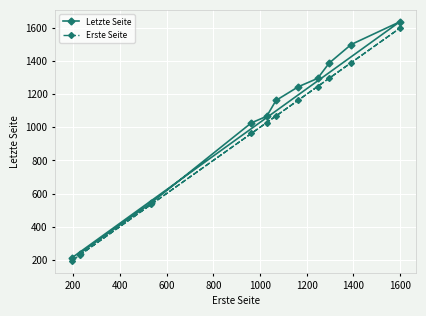

True or false: Letzte Seite and Erste Seite intersect in this chart.

False